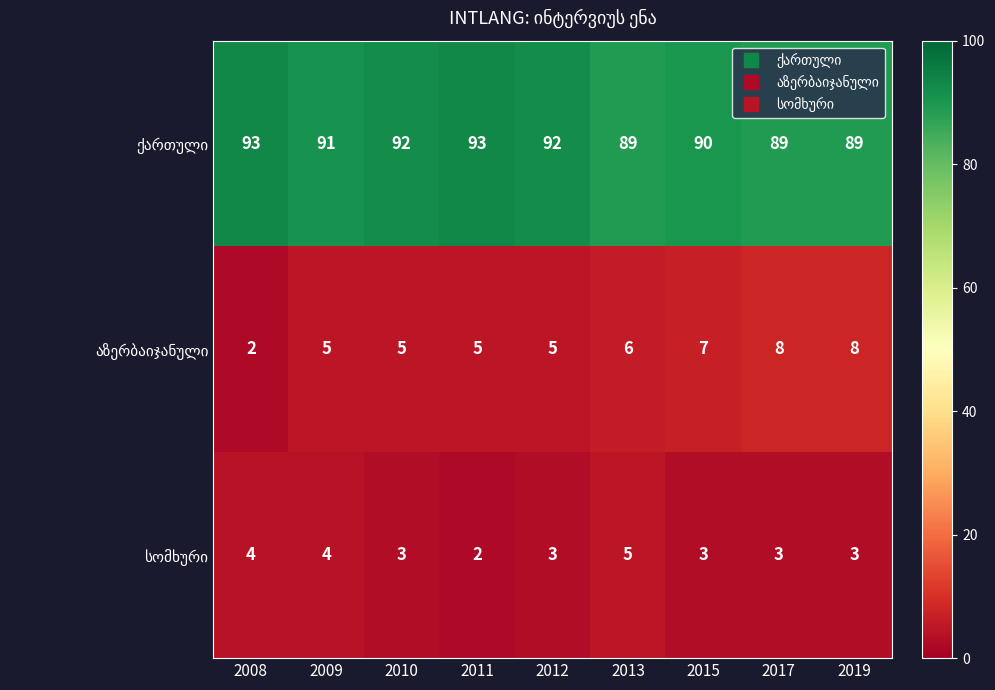

What is the total value across all series at 2010?

100